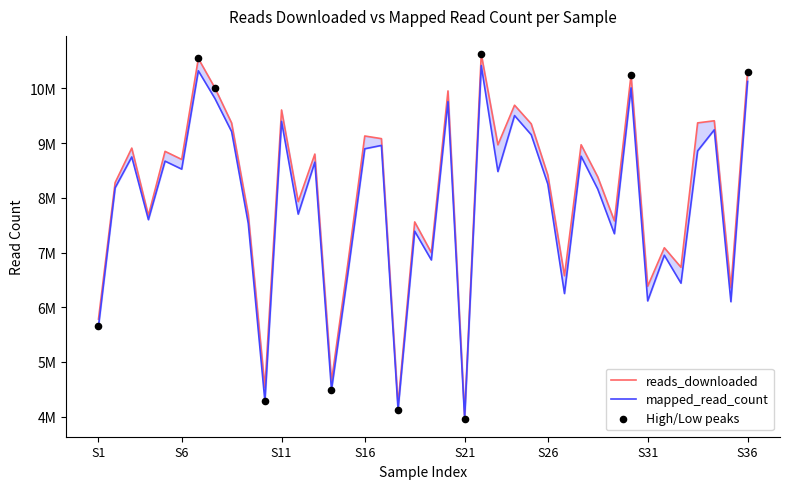

Which series reaches the maximum Y coordinate?

reads_downloaded